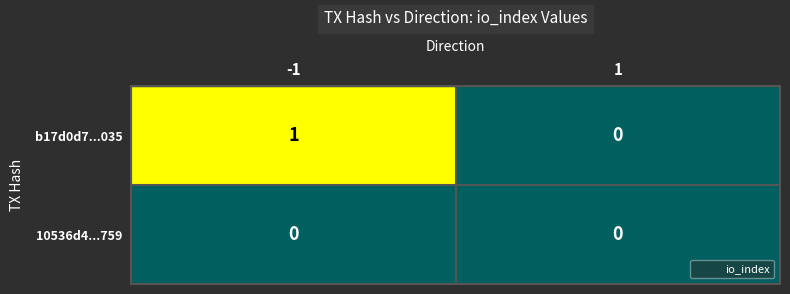

Is it true that b17d0d7...035 equals 1 at -1?

True